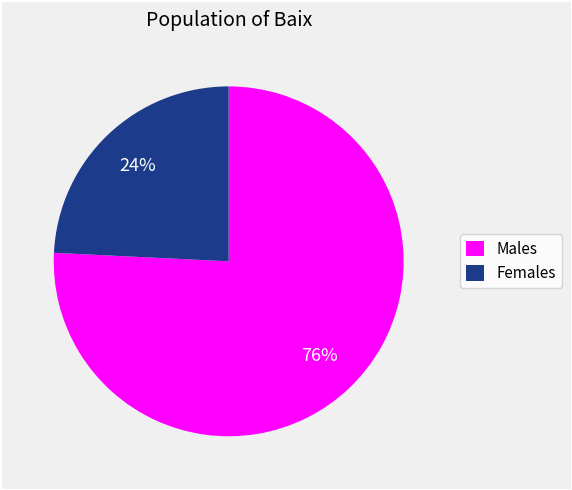

Is there a majority slice in this chart?

Yes